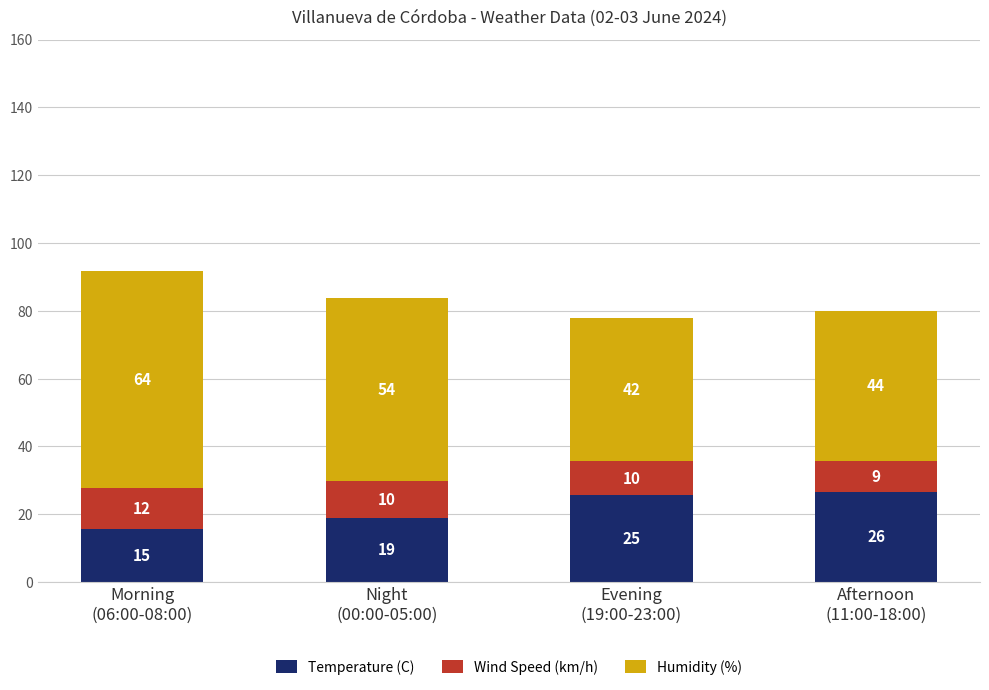

How many data points in Temperature (C) are above 25?

2